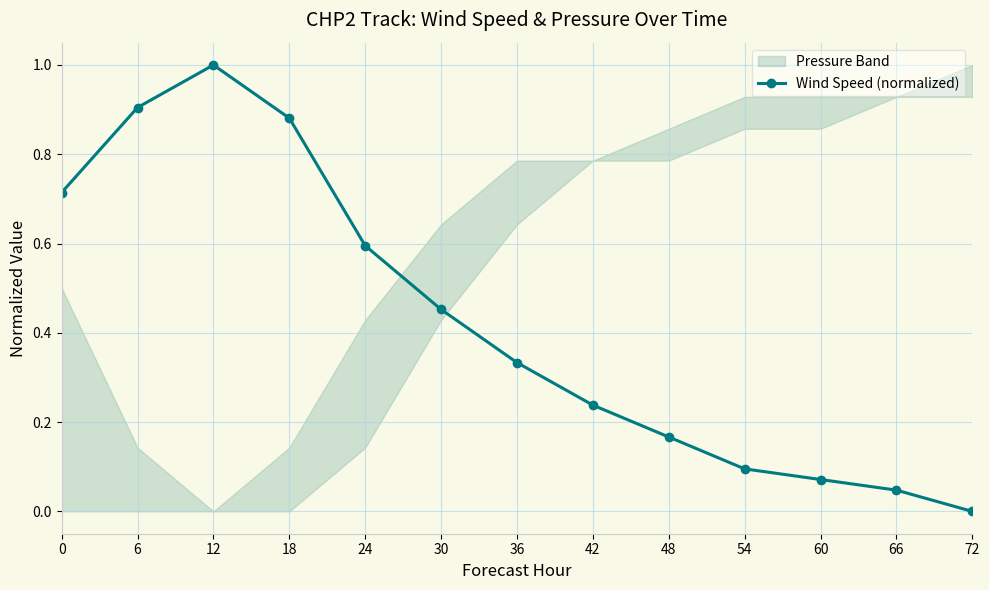

Reading right to left, what are all the values shown in this chart?

72=0.0	66=0.0	60=0.1	54=0.1	48=0.2	42=0.2	36=0.3	30=0.5	24=0.6	18=0.9	12=1.0	6=0.9	0=0.7